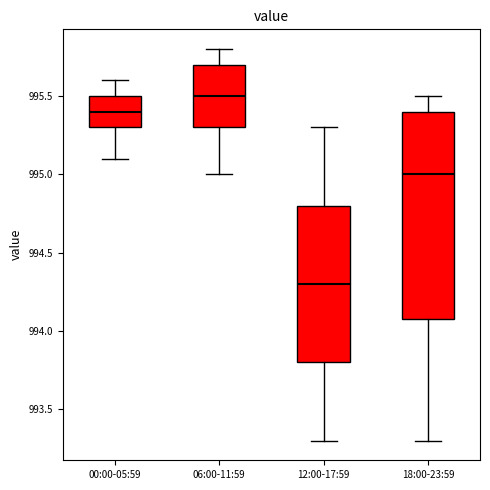

Reading left to right, transcribe this box plot: for each box, give where its median line is, the range the box spans, and where its two whiskers end, as read against the y-axis. The values are not printed on the chart, so give them approximately, as read against the axis.

00:00-05:59: median 995.4, box 995.3 to 995.5, whiskers 995.1 to 995.6
06:00-11:59: median 995.5, box 995.3 to 995.7, whiskers 995.0 to 995.8
12:00-17:59: median 994.3, box 993.8 to 994.8, whiskers 993.3 to 995.3
18:00-23:59: median 995.0, box 994.1 to 995.4, whiskers 993.3 to 995.5